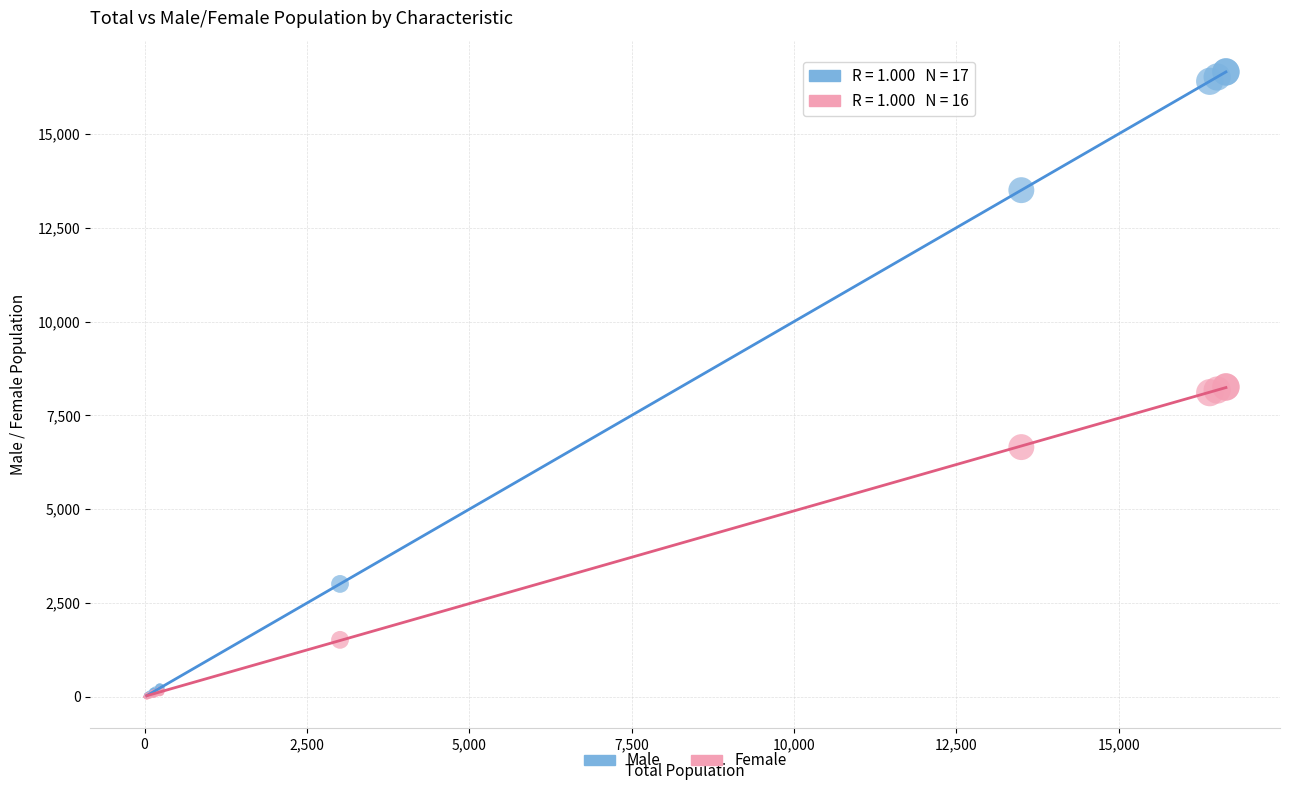

In the Female series, what Y value is closest to 4130?

6655